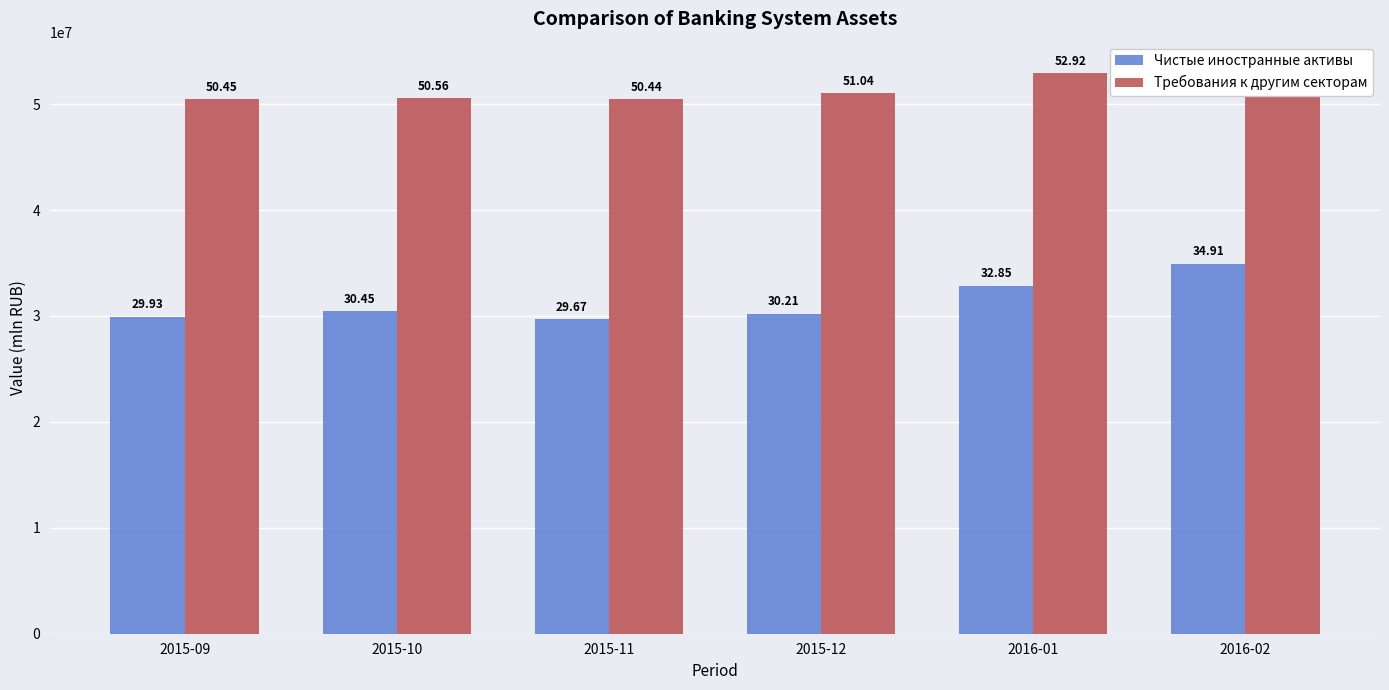

What is the maximum value shown in the chart?

53230357